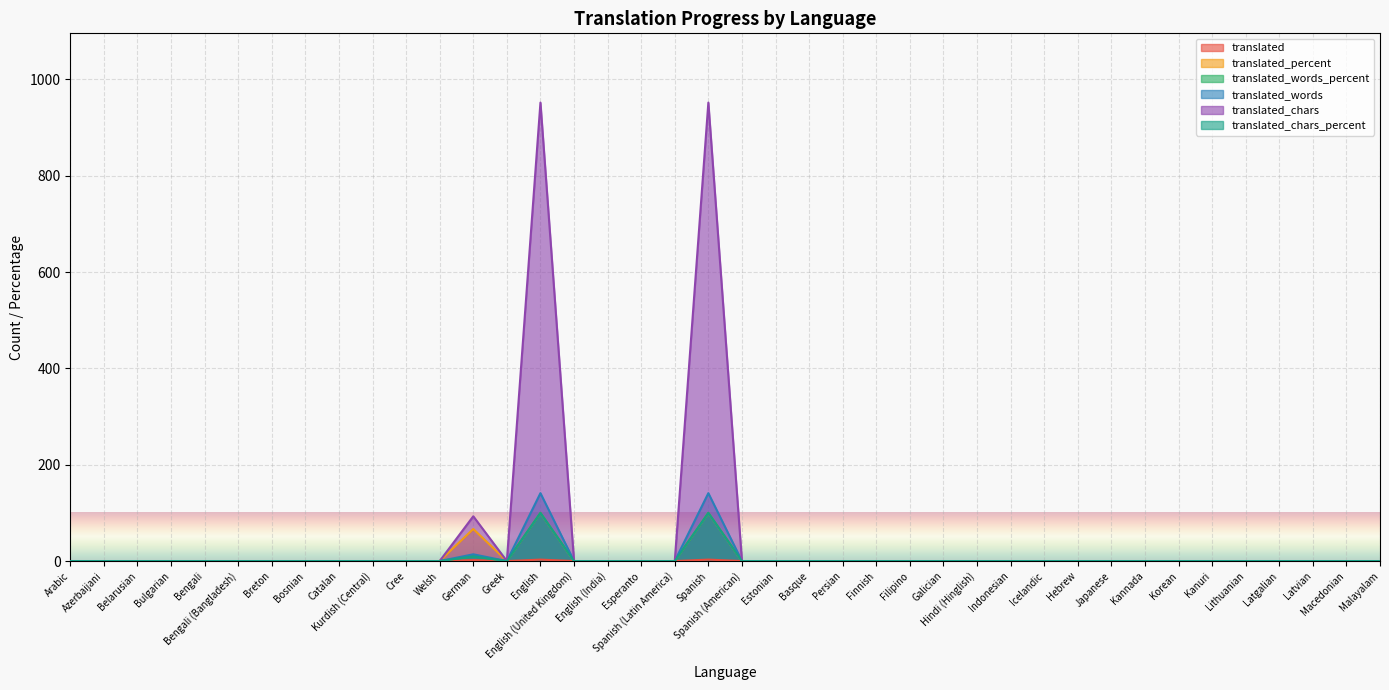

Rank the categories by translated value from highest to lowest.

English, Spanish, German, Arabic, Azerbaijani, Belarusian, Bulgarian, Bengali, Bengali (Bangladesh), Breton, Bosnian, Catalan, Kurdish (Central), Cree, Welsh, Greek, English (United Kingdom), English (India), Esperanto, Spanish (Latin America), Spanish (American), Estonian, Basque, Persian, Finnish, Filipino, Galician, Hindi (Hinglish), Indonesian, Icelandic, Hebrew, Japanese, Kannada, Korean, Kanuri, Lithuanian, Latgalian, Latvian, Macedonian, Malayalam